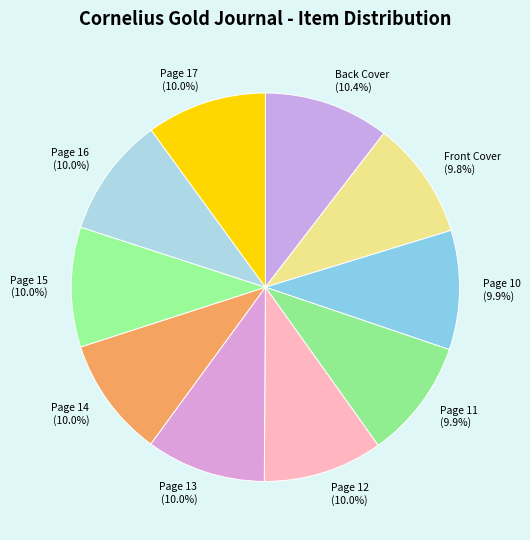

How many segments does this pie chart have?

10